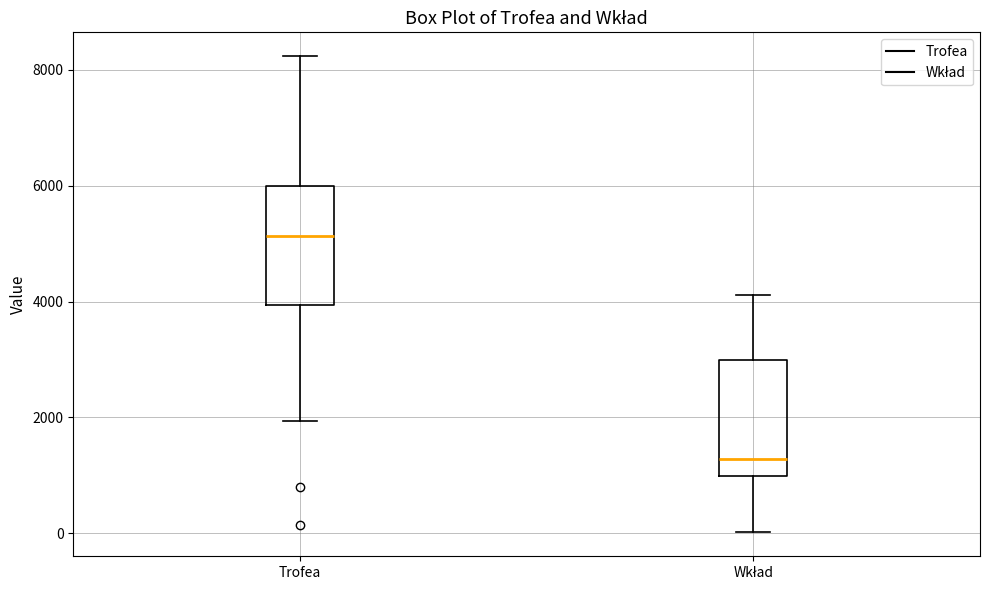

Reading left to right, read every box against the y-axis: the position of its median line, the range the box covers, and the ends of its whiskers. The values are not printed on the chart, so give them approximately, as read against the axis.

Trofea: median 5200, box 4000 to 6000, whiskers 2000 to 8200
Wkład: median 1200, box 1000 to 3000, whiskers 0 to 4200